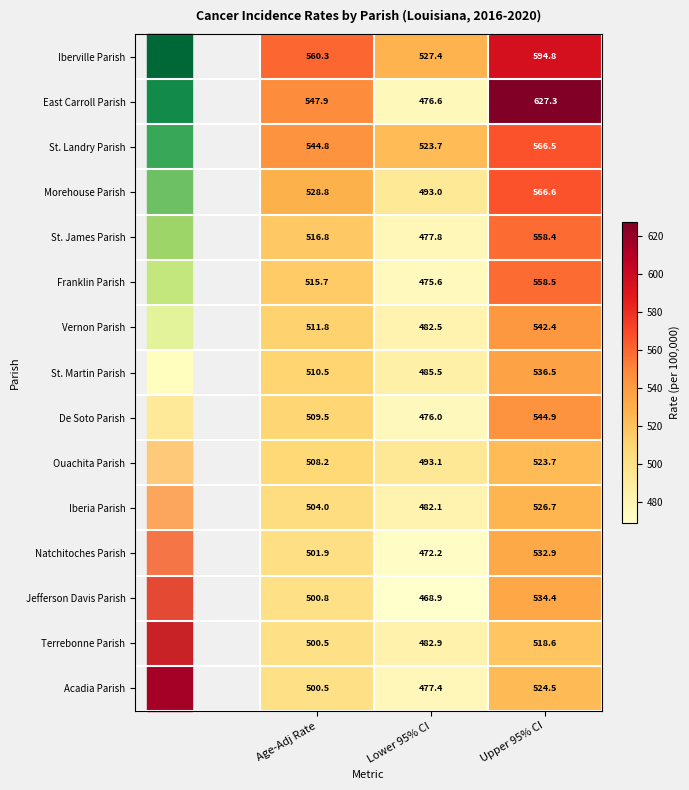

At which label does St. Landry Parish reach its minimum?

Lower 95% CI